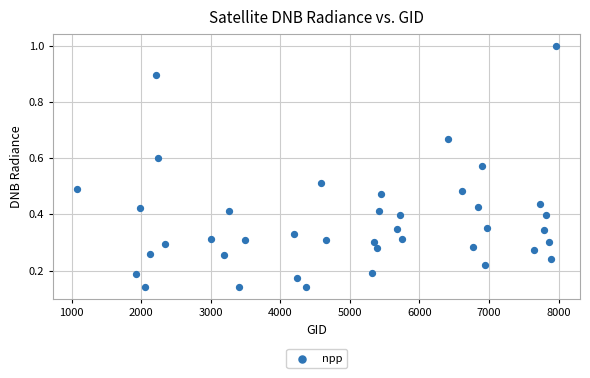

What is the range of Y values (max minus min)?

0.9